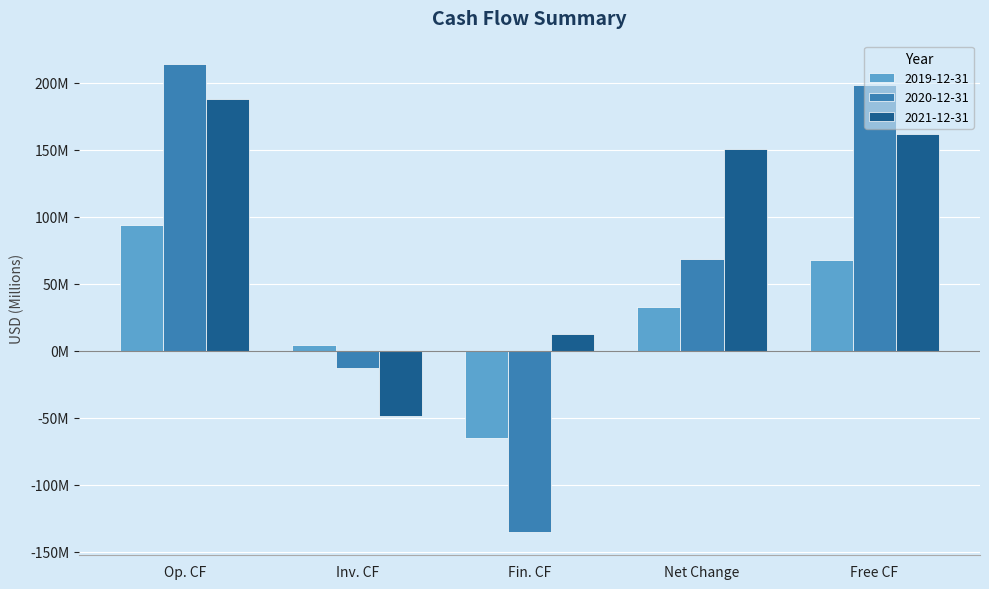

List the series in order of their peak value, highest first.

2020-12-31, 2021-12-31, 2019-12-31